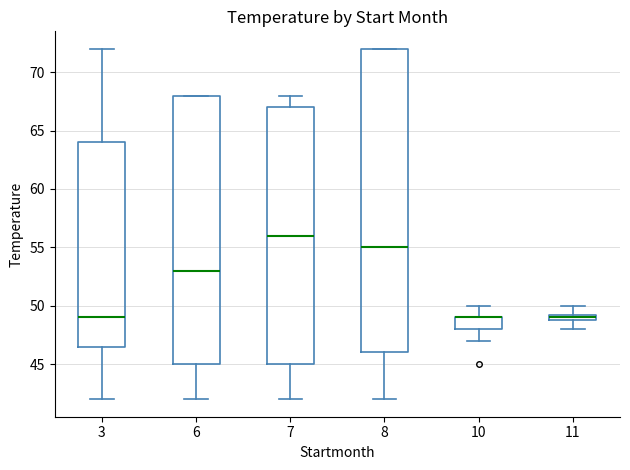

Where does the upper whisker of the box at x = 11 end on the y-axis? The values are not printed on the chart, so give them approximately, as read against the axis.

50.0